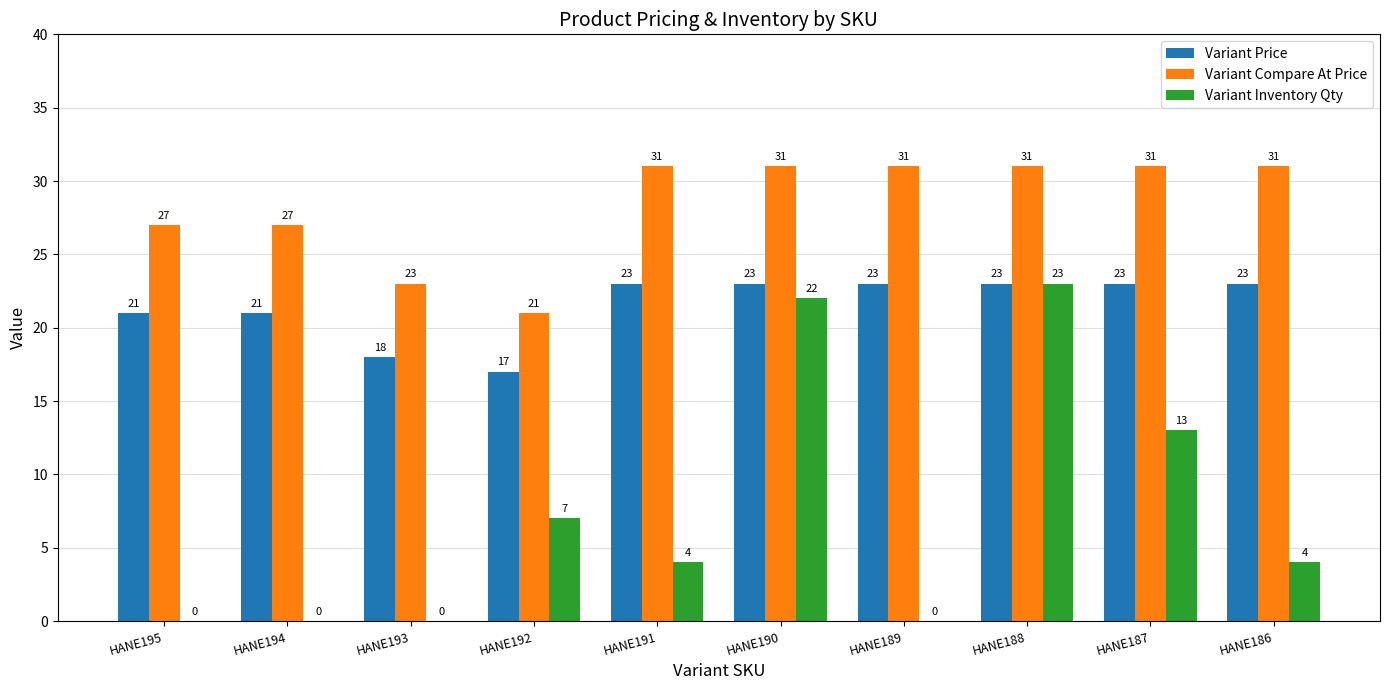

The value of Variant Compare At Price at HANE186 is 55. True or false?

False